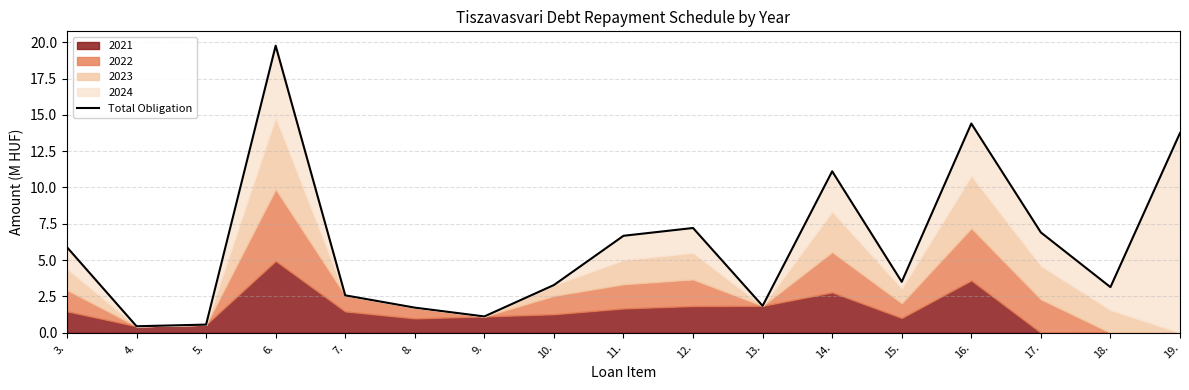

Reading left to right, what are all the values shown in this chart?

3.=5.9	4.=0.4	5.=0.6	6.=19.8	7.=2.6	8.=1.7	9.=1.1	10.=3.3	11.=6.7	12.=7.2	13.=1.8	14.=11.1	15.=3.5	16.=14.4	17.=6.9	18.=3.1	19.=13.8